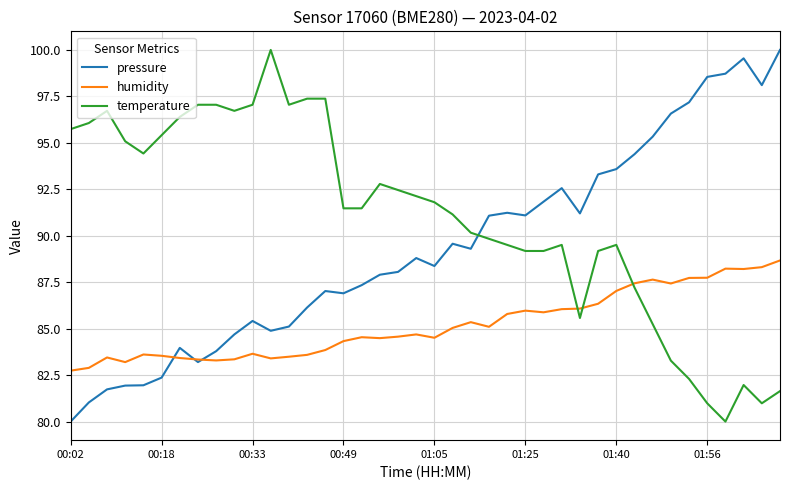

Which series ends up on top after the final intersection of pressure and temperature?

pressure